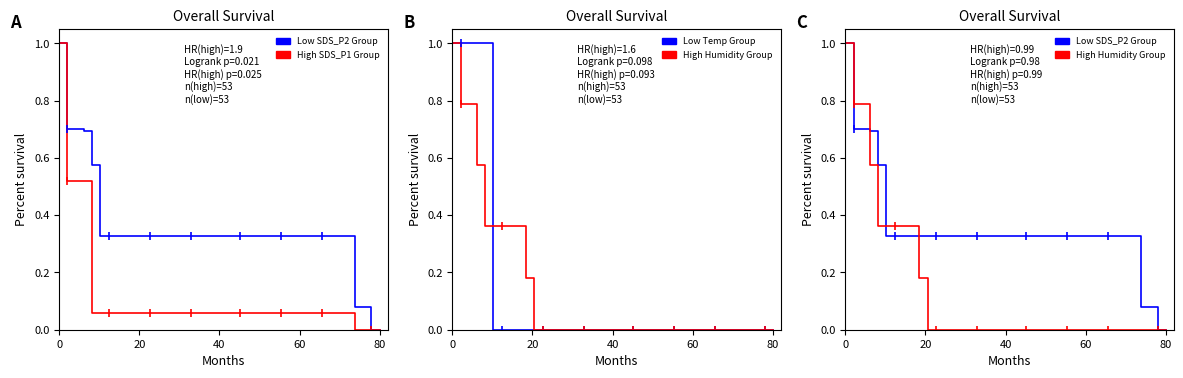

True or false: High Humidity Group has more than 1 points higher than both neighbors.

False